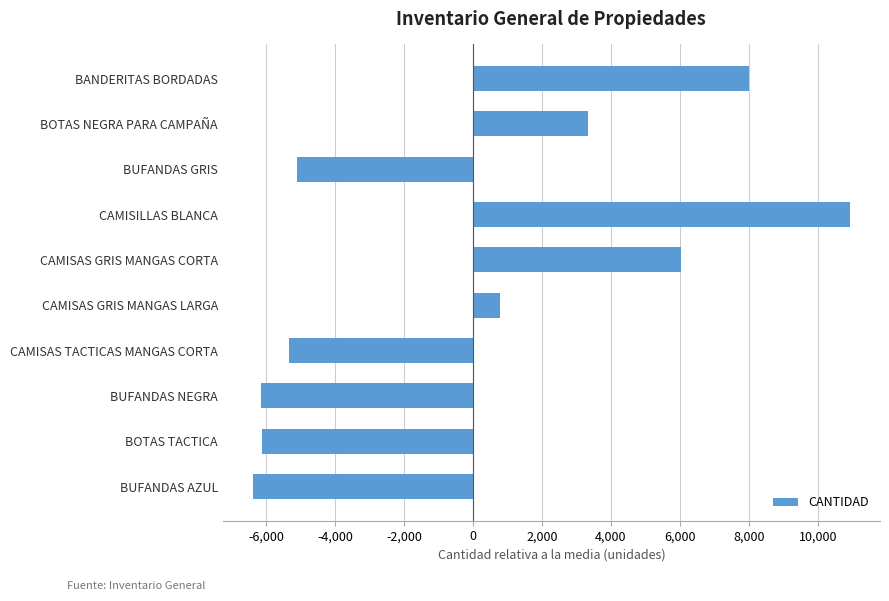

True or false: the data shows -3992.0 at BUFANDAS NEGRA.

False